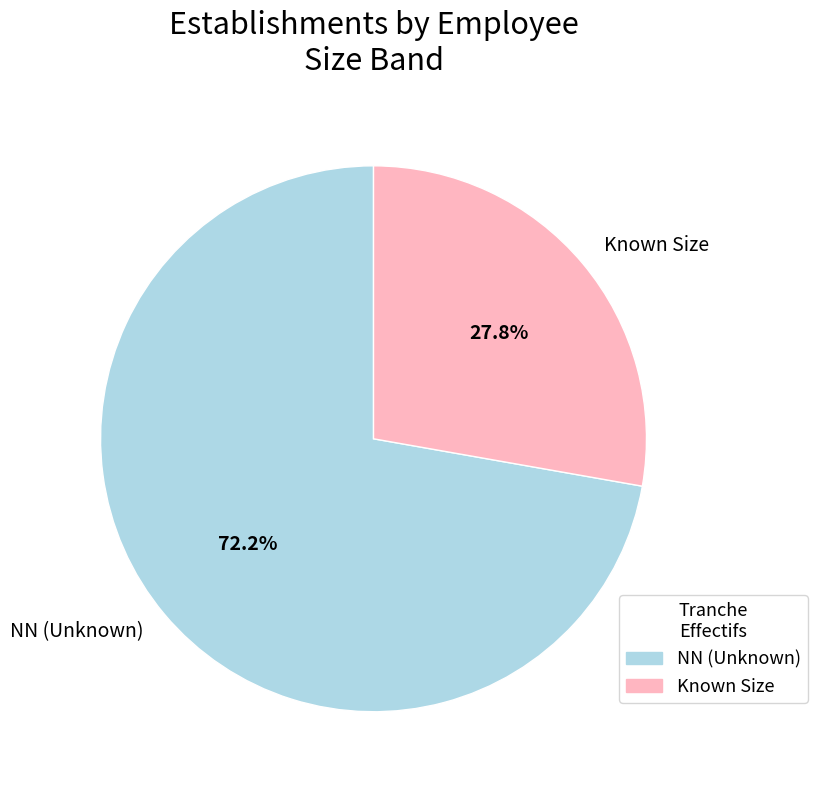

To the nearest percent, what is the difference between the largest and smallest slice percentages?

44%